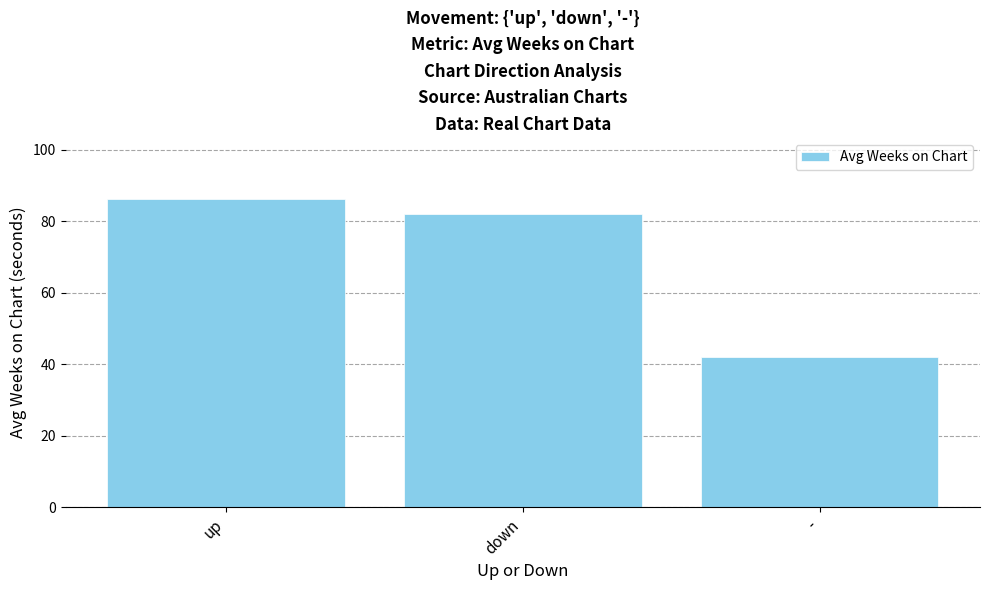

What is the ratio of the value at - to the value at up?

0.5